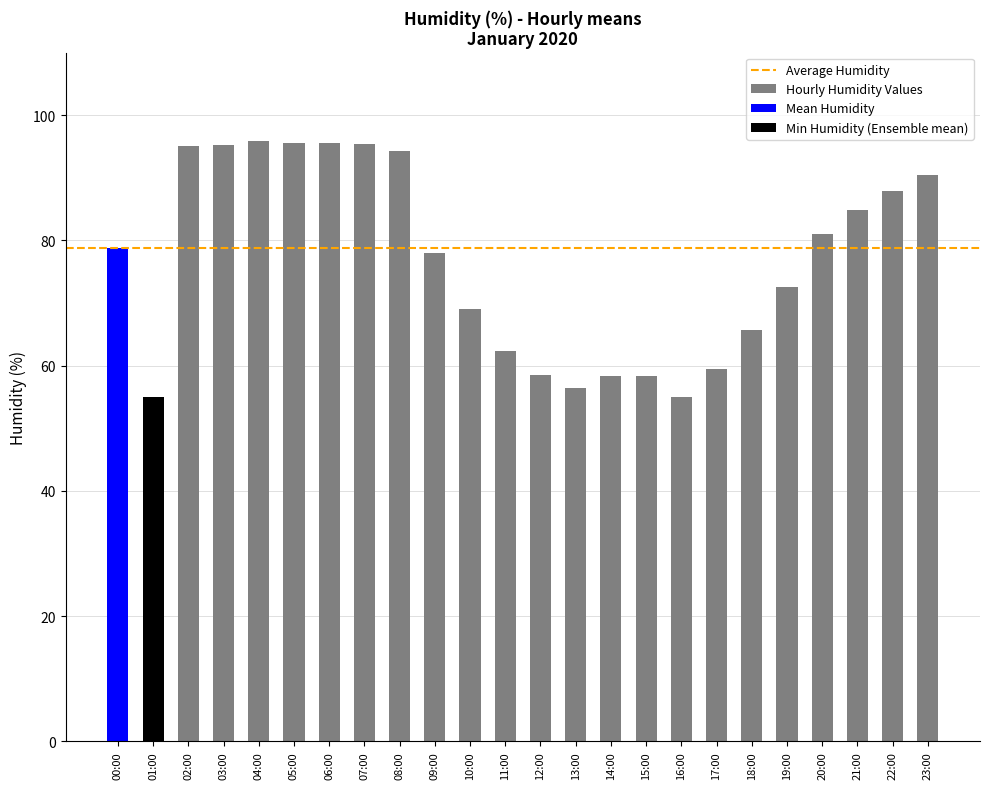

What is the maximum value for Mean Humidity?

78.8